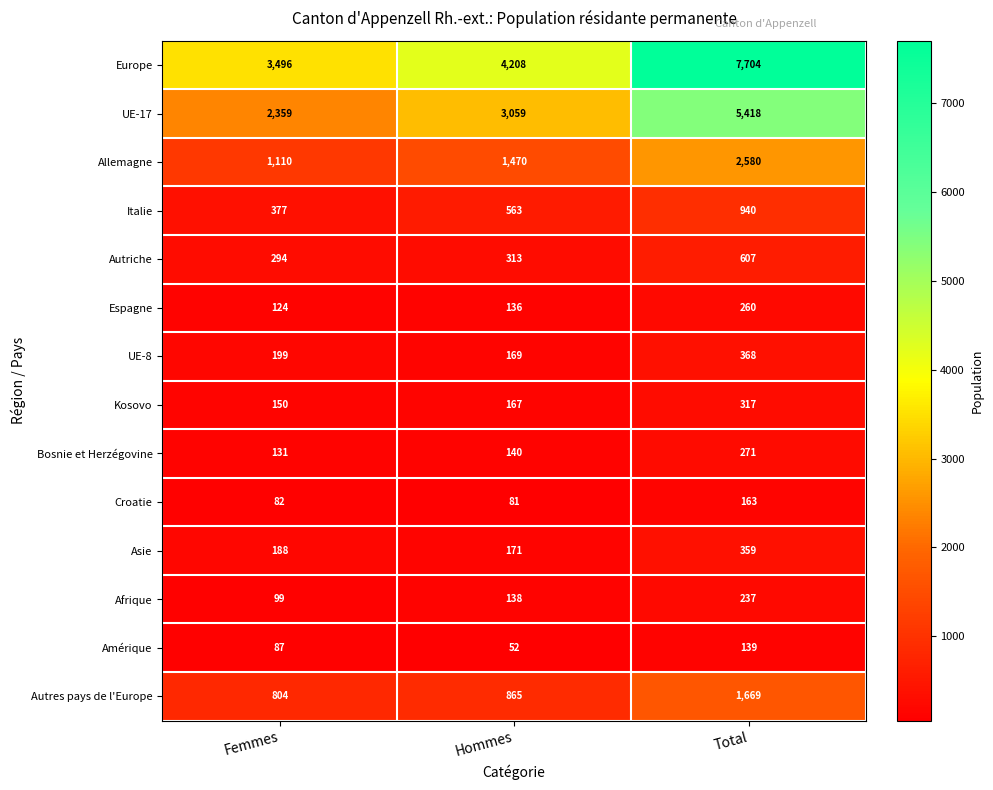

True or false: Italie has a value of 563 at Hommes.

True